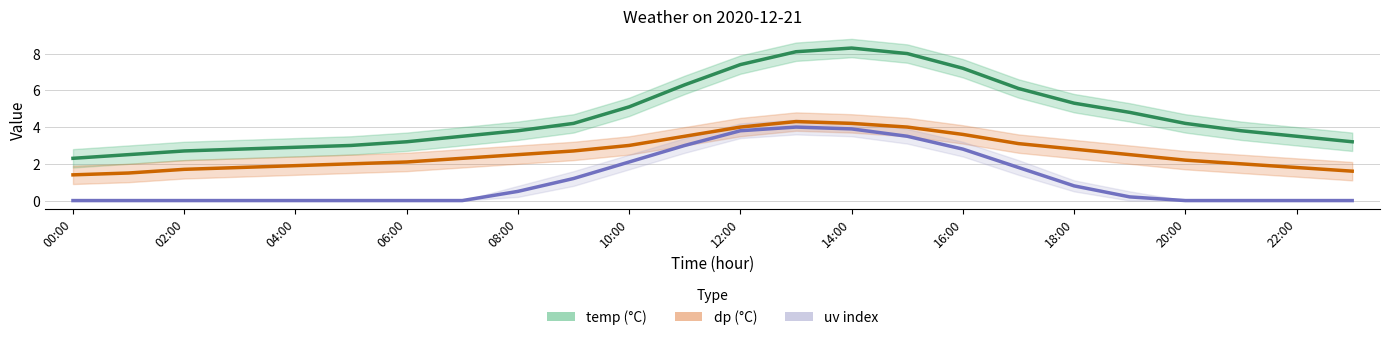

True or false: uv and dp intersect in this chart.

False